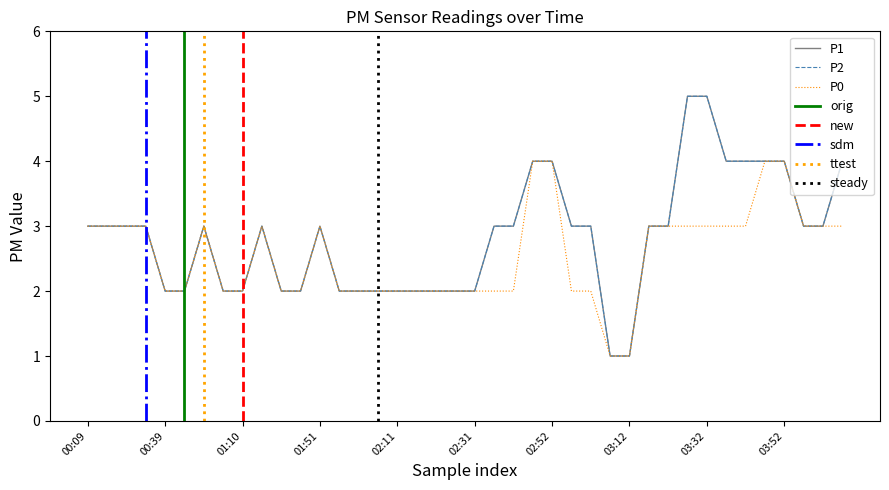

What is the label of the 30th point from the right?

01:40